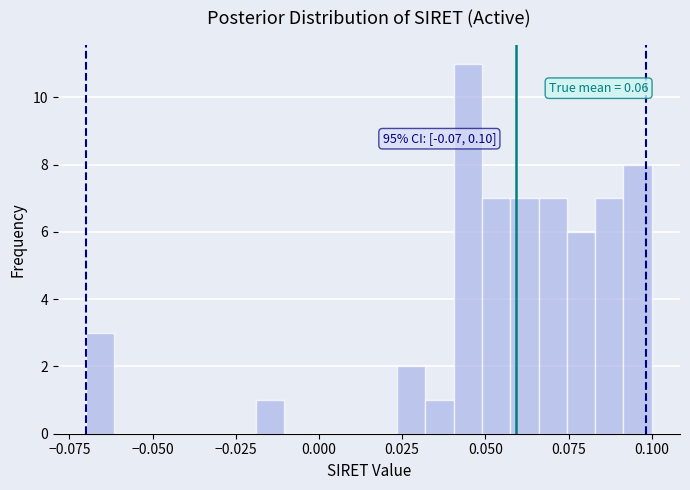

Read against the x-axis, roughly where is the centre of the tallest bar?

0.045